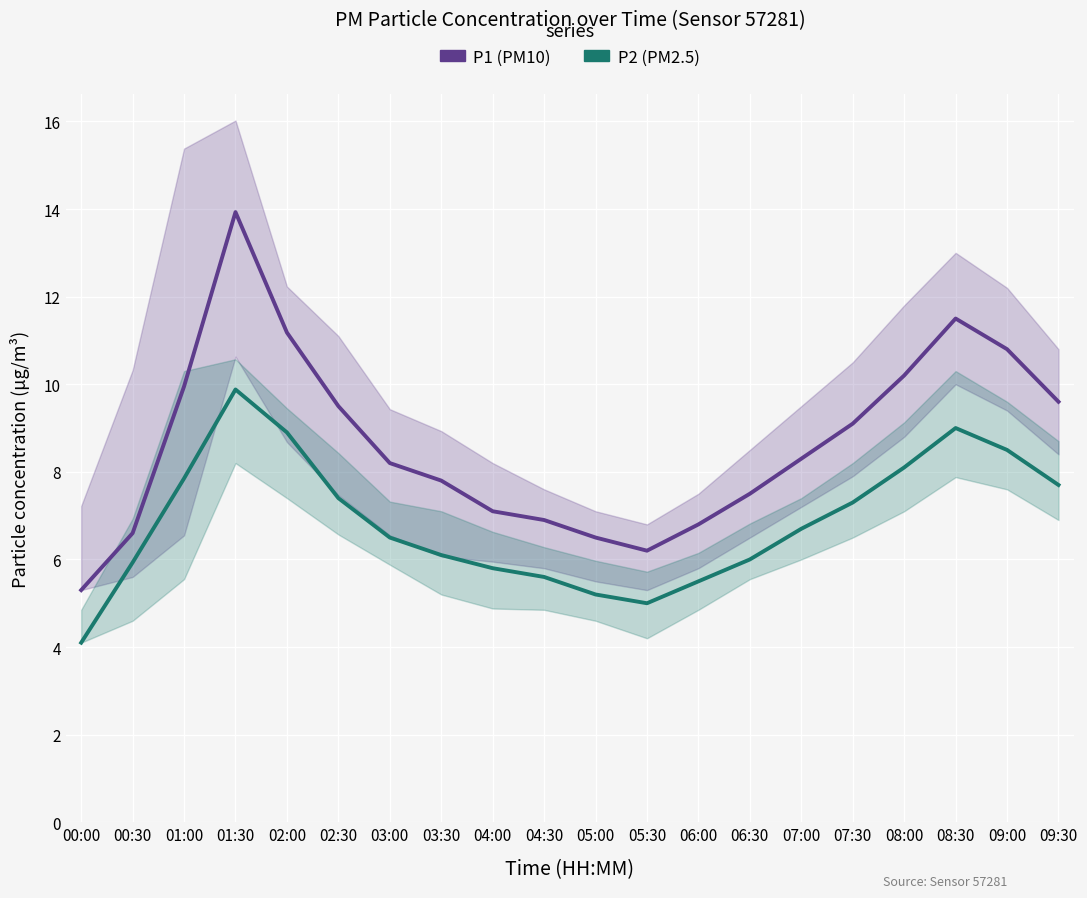

Is the value of P1 at 09:30 greater than the value of P2 at 08:00?

Yes